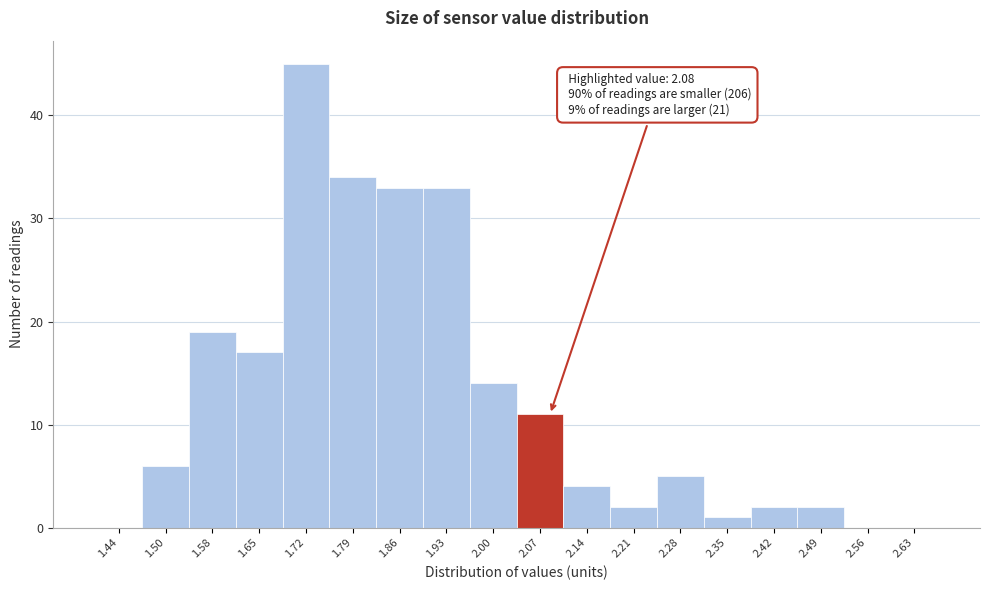

Over which range of the x-axis is the bar tallest?

1.68 to 1.75